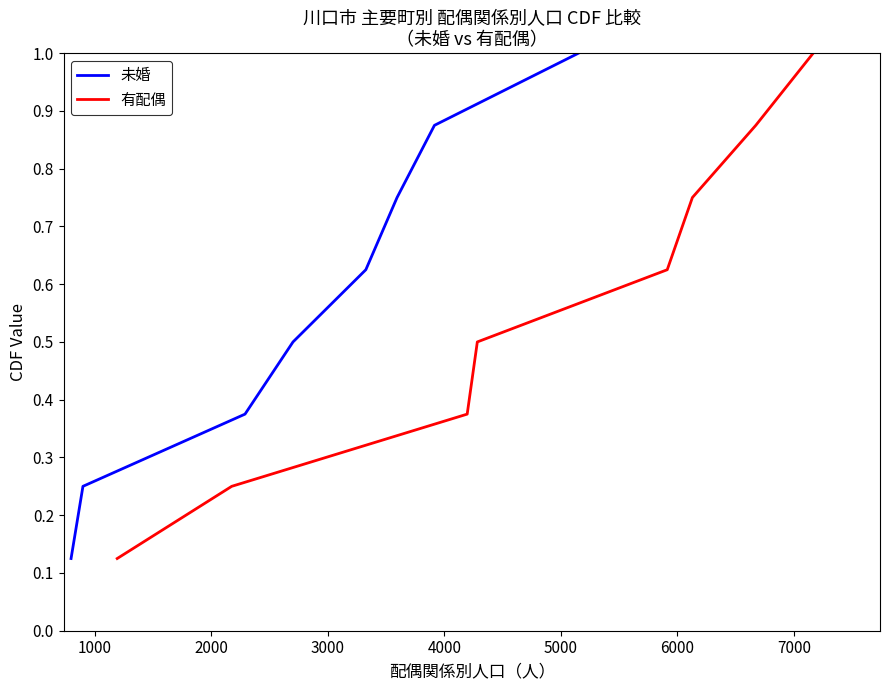

True or false: 有配偶 and 未婚 intersect in this chart.

False